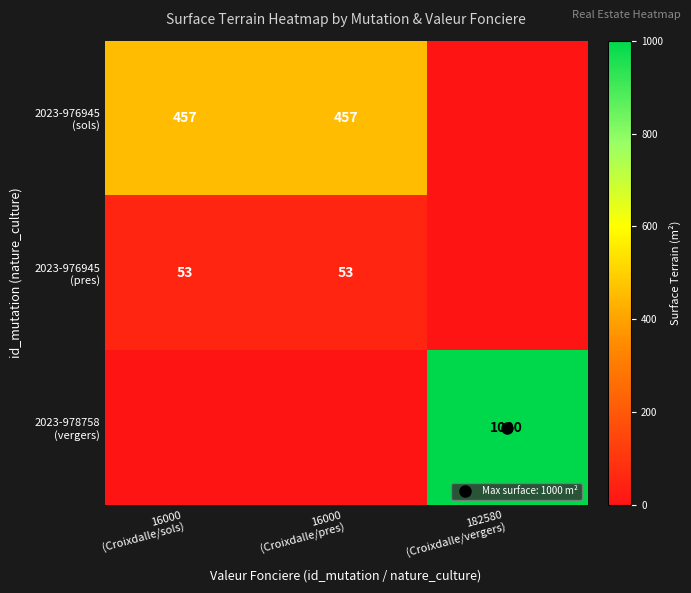

Which category has the highest value in the 2023-976945 (sols) series?

16000 (Croixdalle/sols)